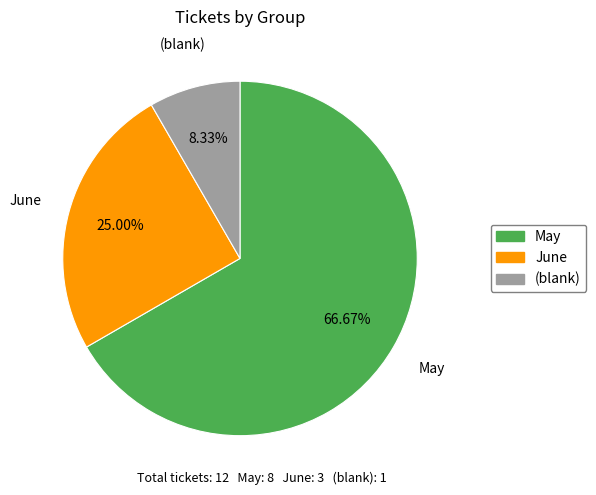

Does any single category account for the majority?

Yes